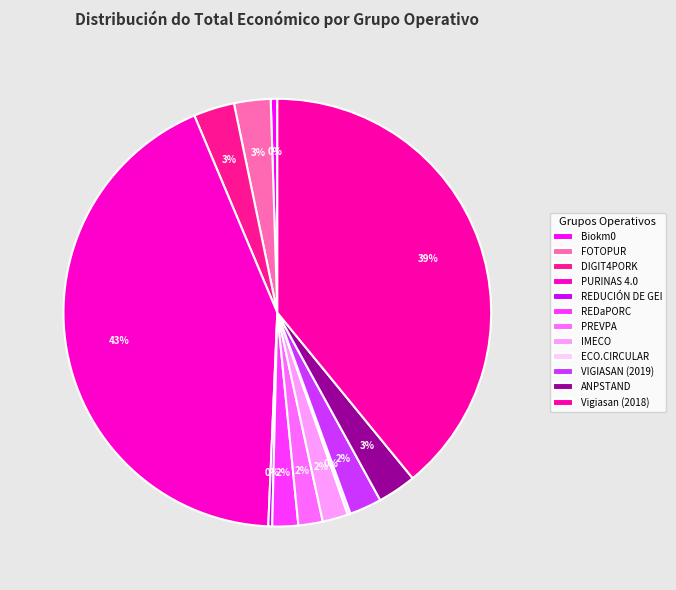

The REDUCIÓN DE GEI slice represents 1% of the pie. True or false?

False